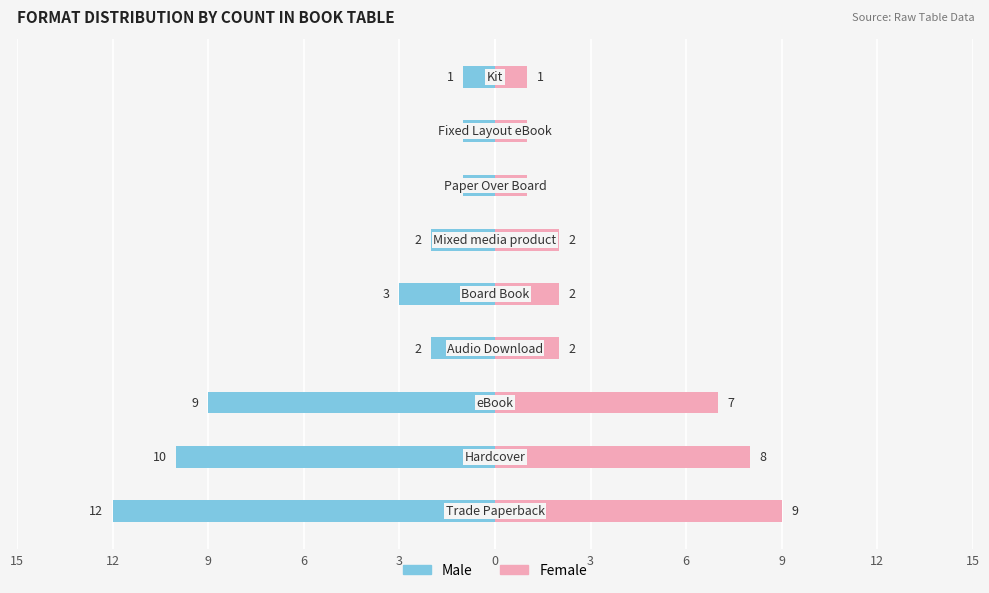

What is the difference between the highest and lowest values at 6?

4